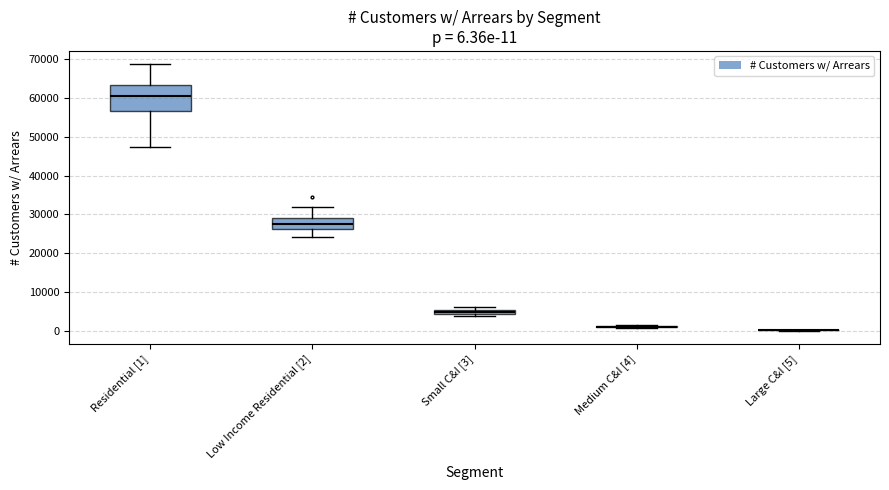

Comparing the boxes themselves (not the whiskers), which one is the tallest?

Residential [1]